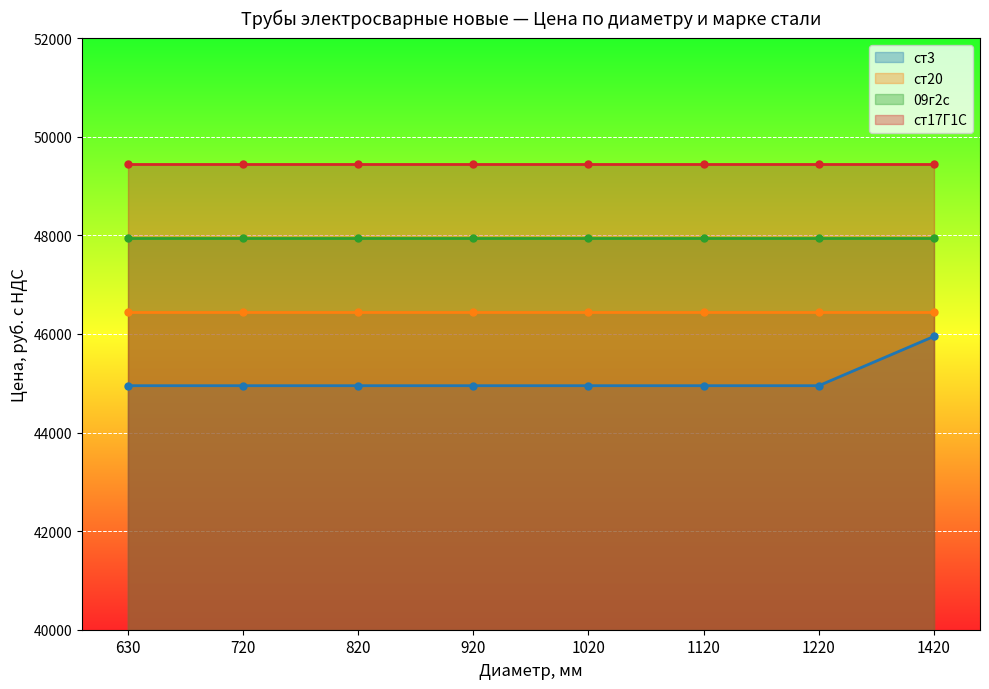

True or false: ст17Г1С and 09г2с intersect in this chart.

False